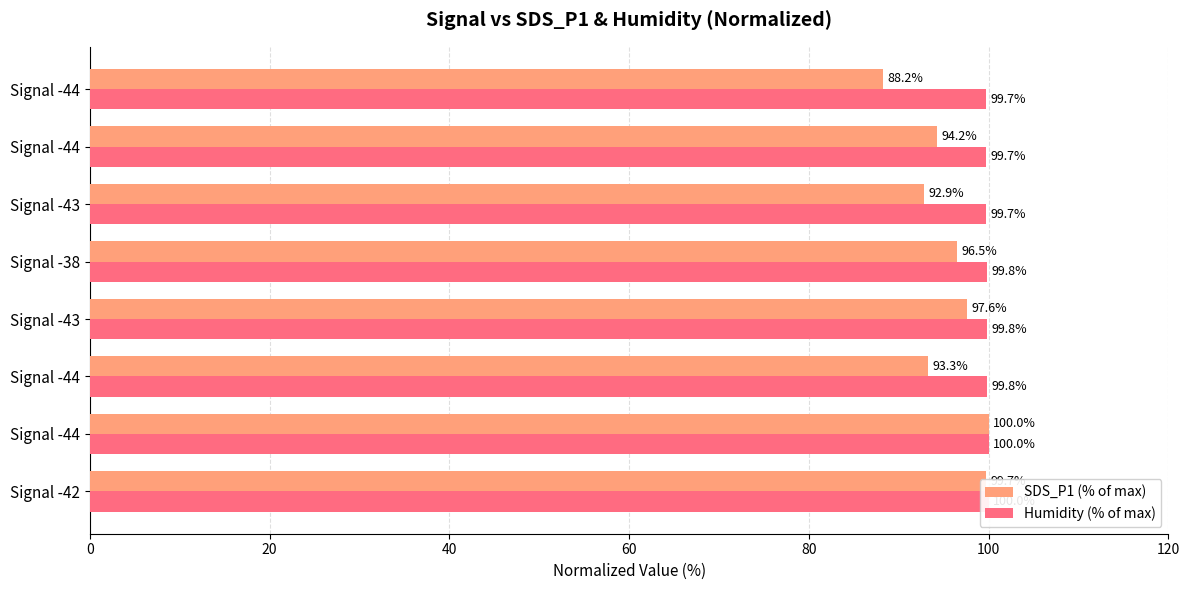

Rank the series at Signal -44 from highest to lowest value.

SDS_P1 (% of max), Humidity (% of max)